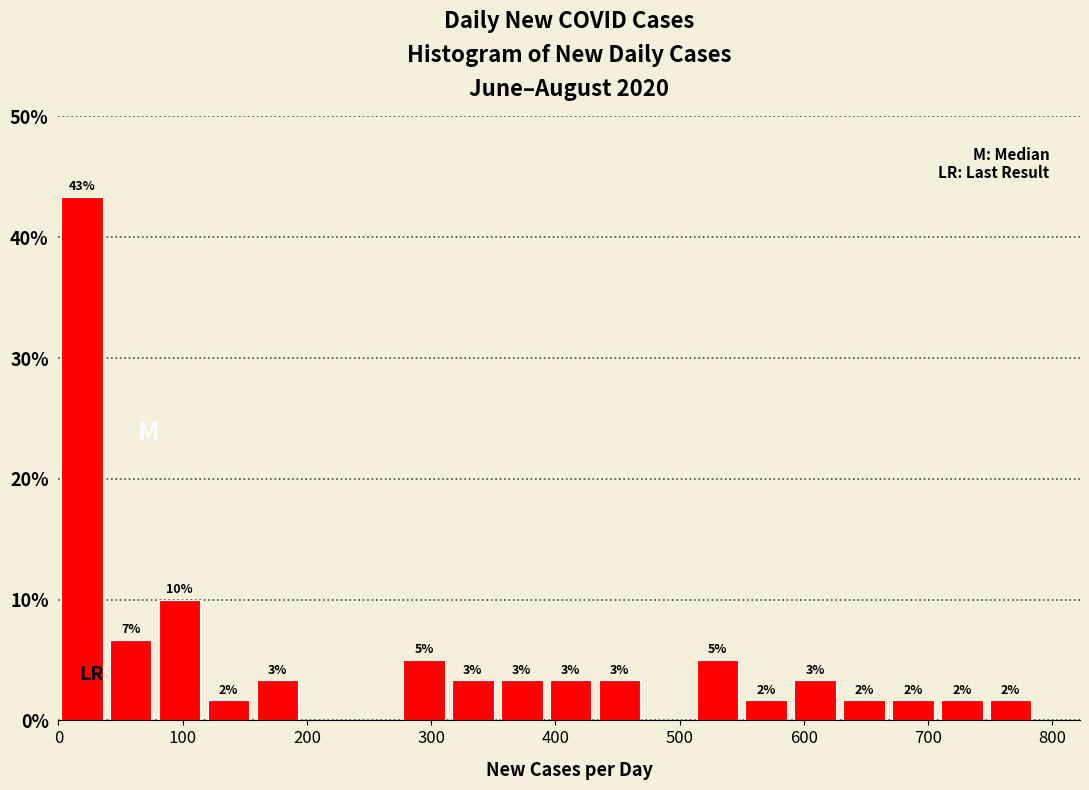

Read against the x-axis, roughly where is the centre of the tallest bar?

20